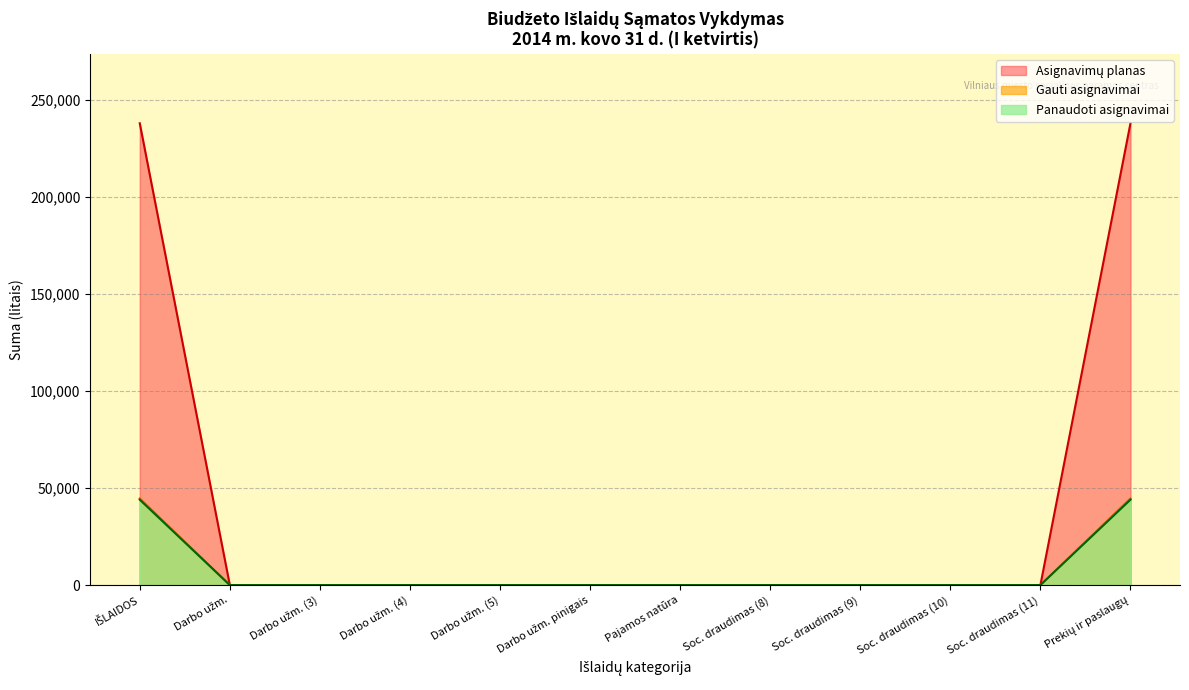

True or false: Panaudoti asignavimai and Gauti asignavimai intersect in this chart.

False